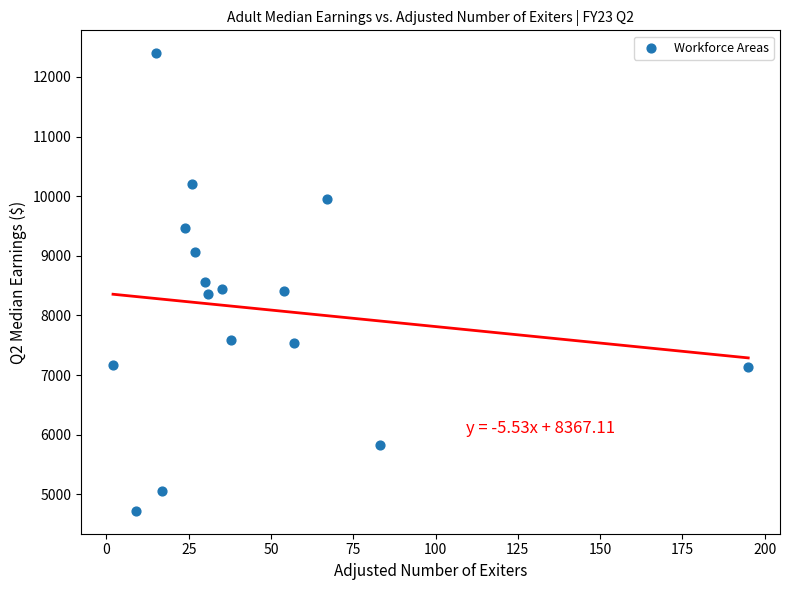

What is the range of Y values (max minus min)?

7674.6